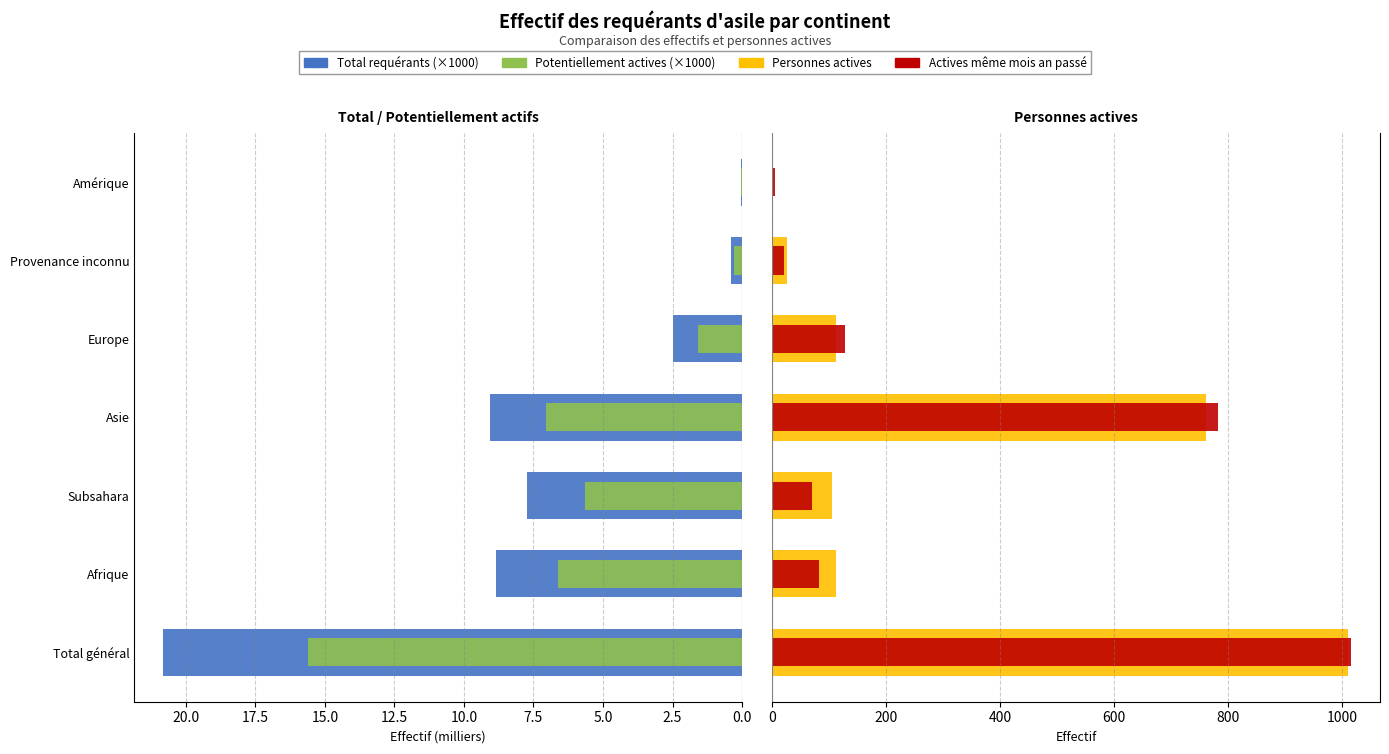

List the series in order of their peak value, lowest first.

Potentiellement actives (k), Total requérants (k), Personnes actives, Actives même mois an passé